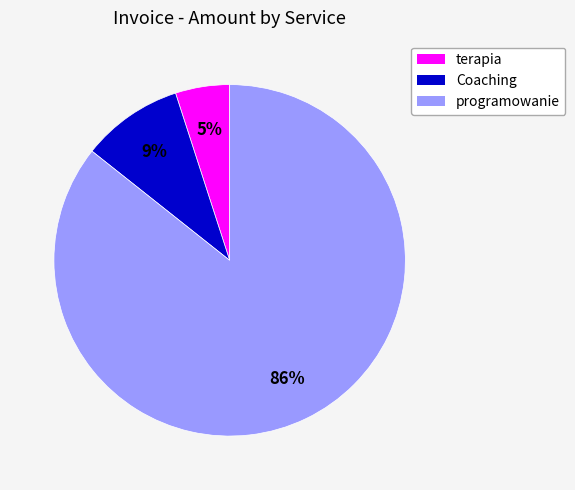

Does any single category account for the majority?

Yes